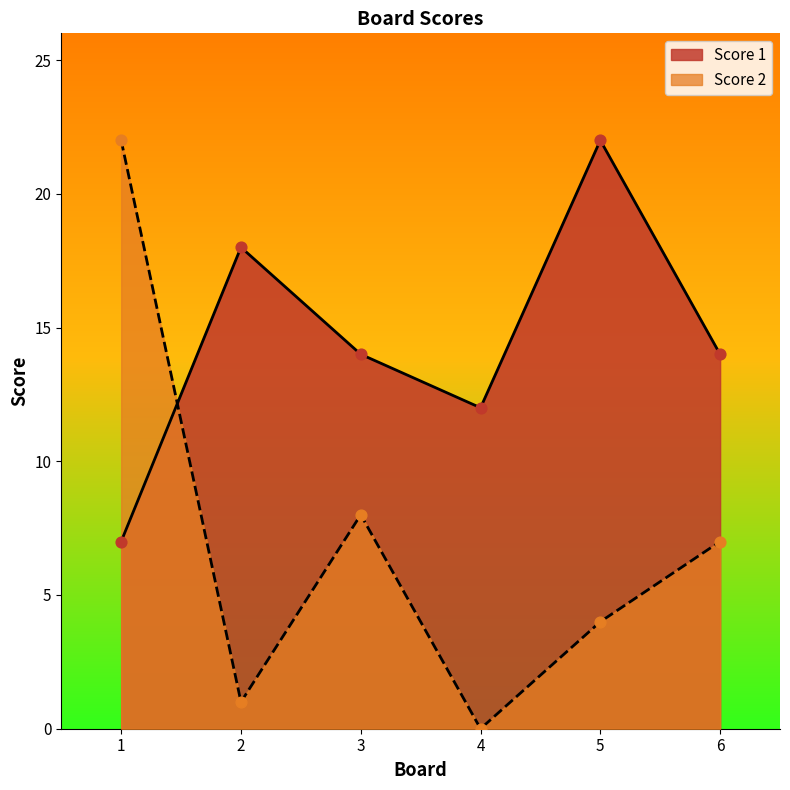

At which category is the sum across all series the highest?

1